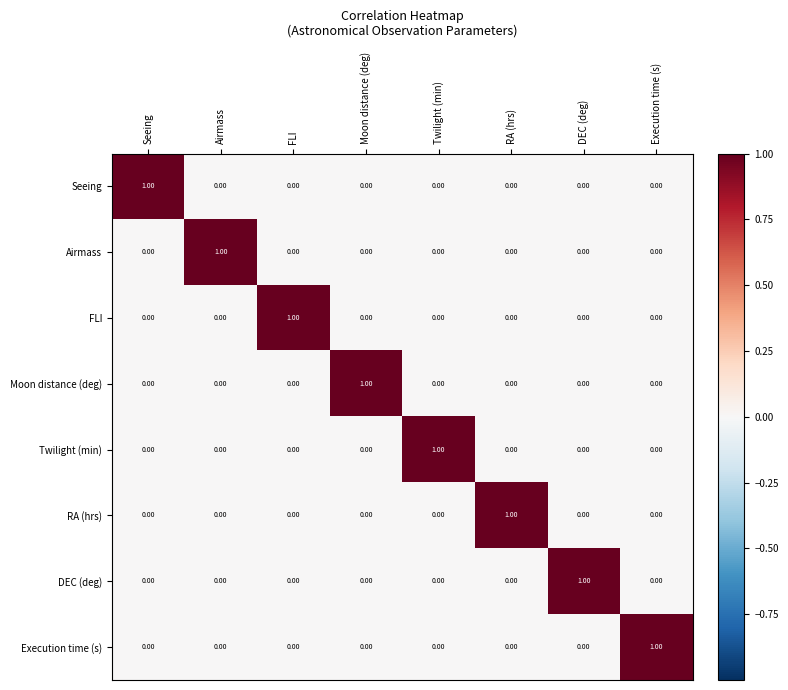

Which category has the highest value in the RA (hrs) series?

RA (hrs)